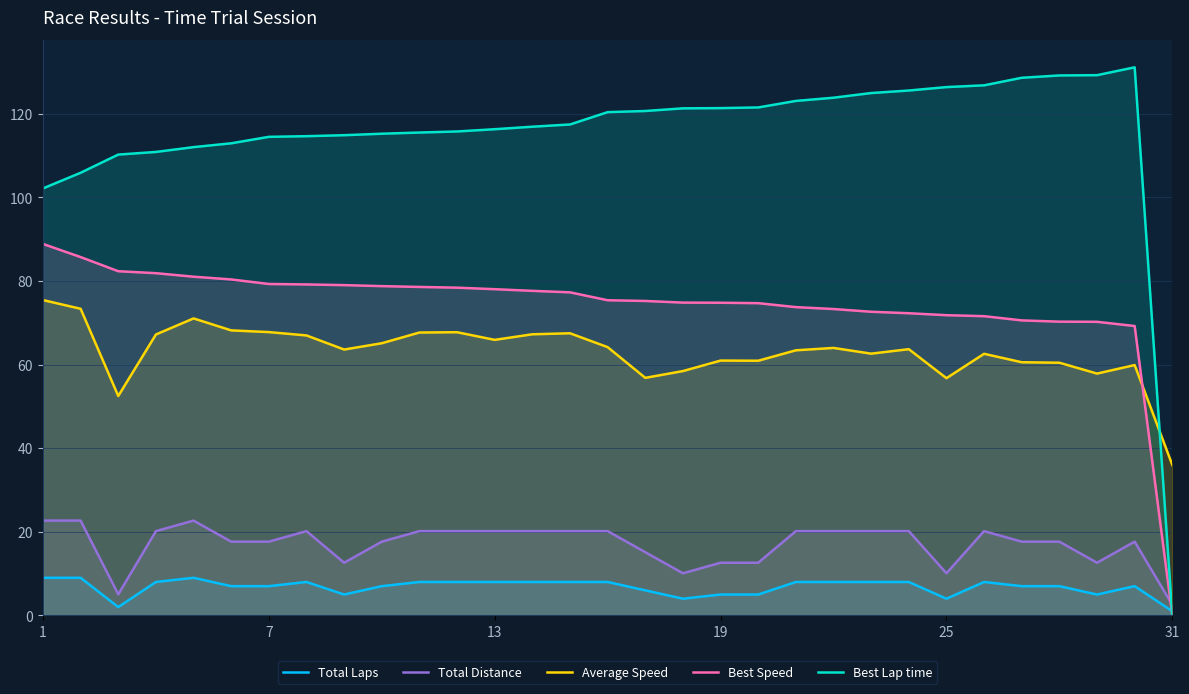

List the series in order of their peak value, highest first.

Best Lap time, Best Speed, Average Speed, Total Distance, Total Laps